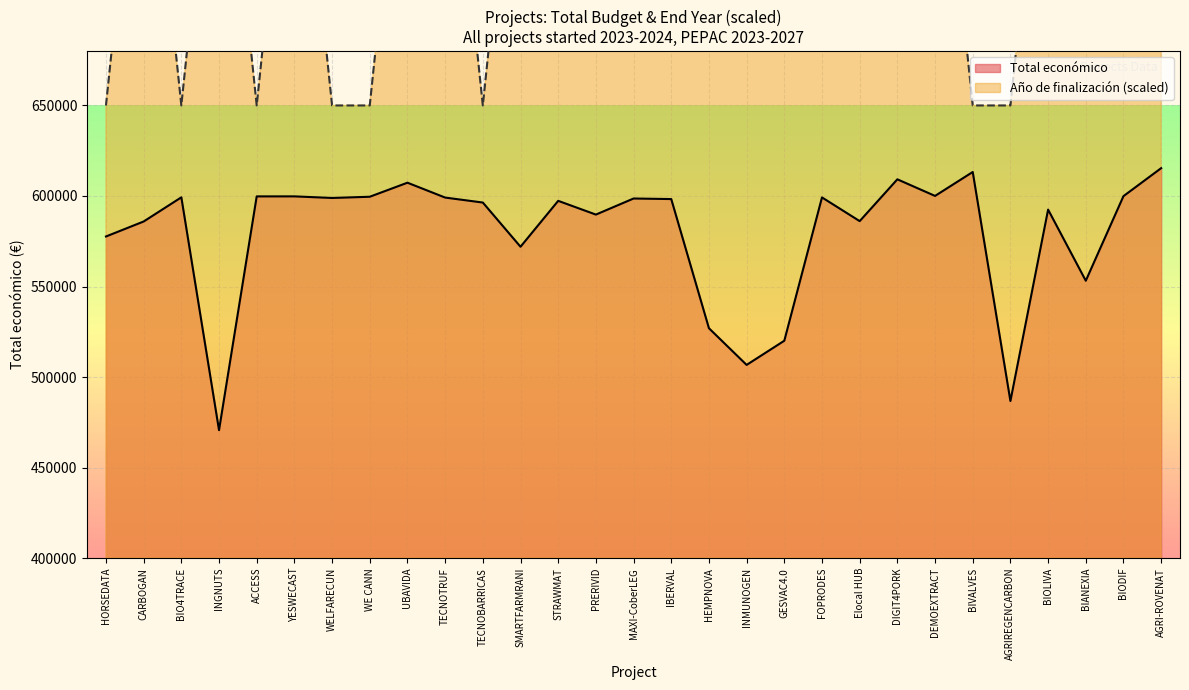

True or false: Año de finalización and Total económico cross at least once.

False